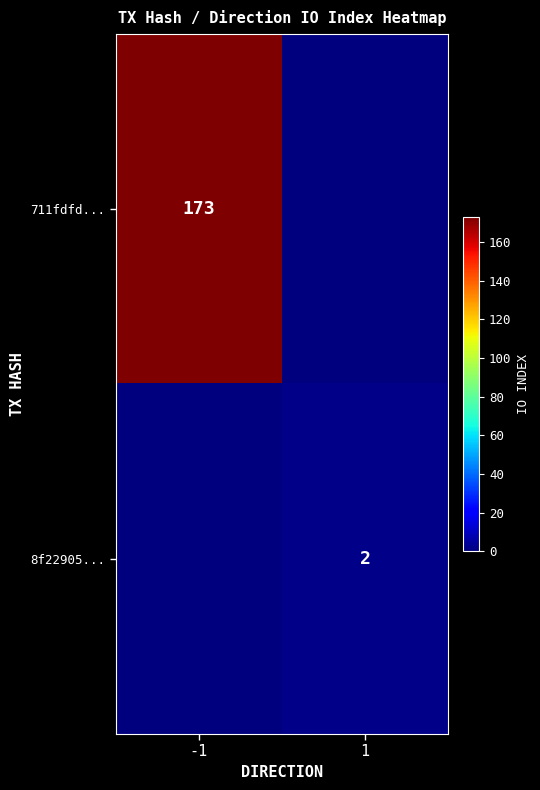

Is it true that 711fdfd... equals 173 at -1?

True